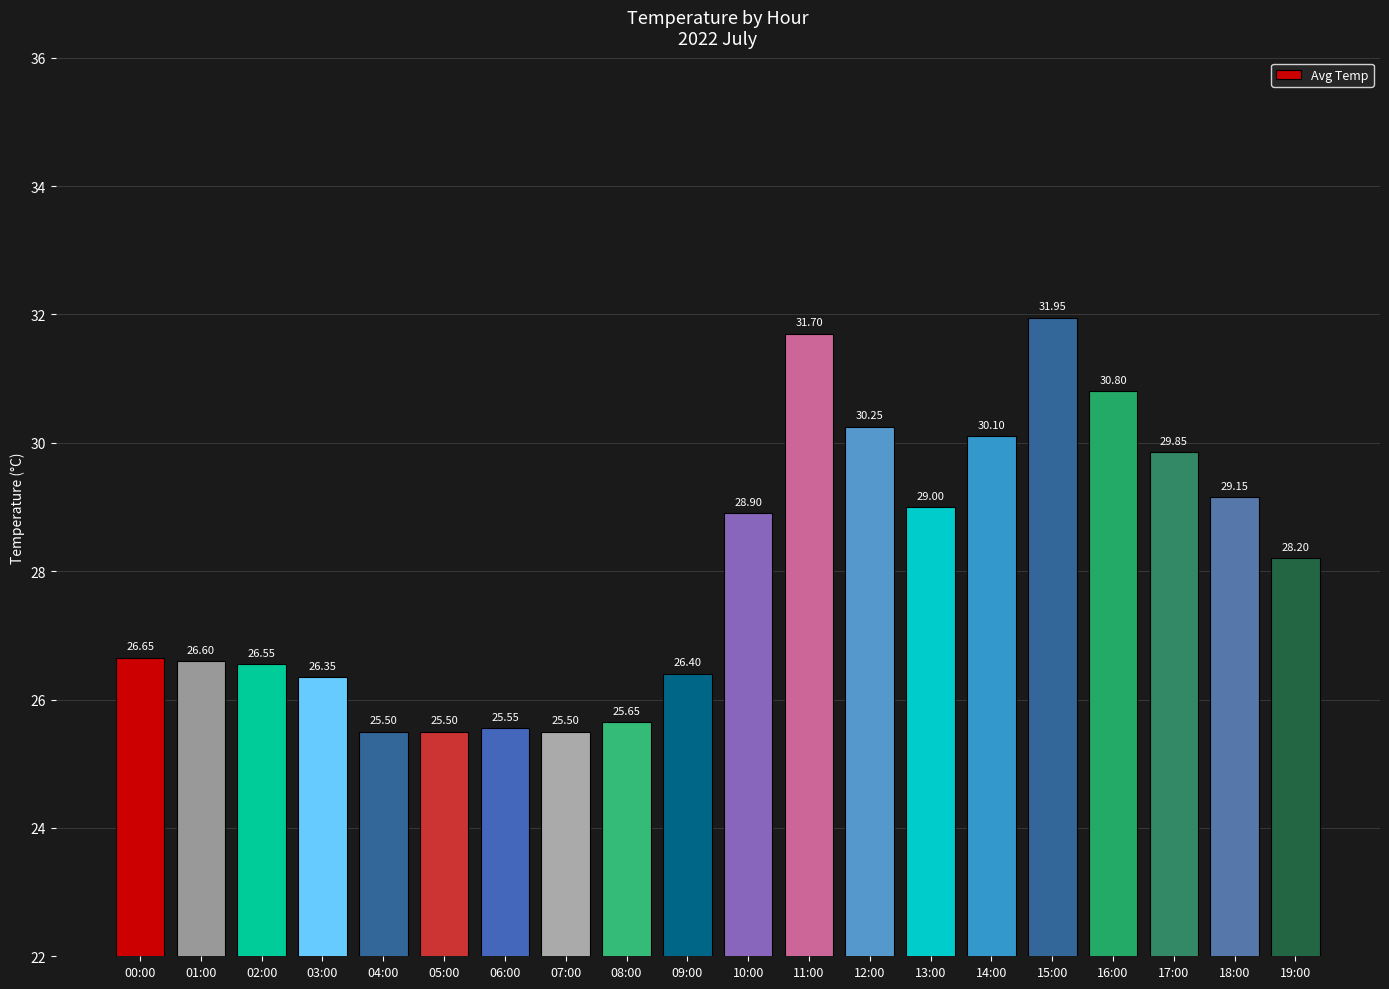

What is the smallest value displayed?

25.5